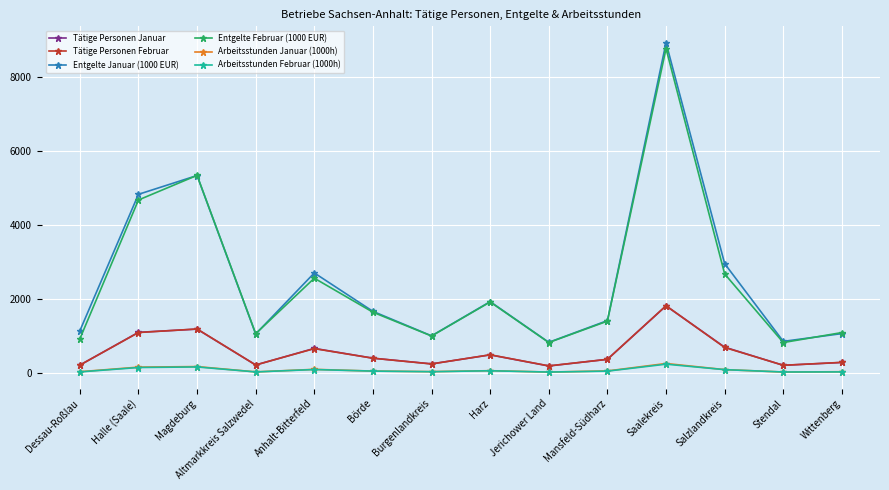

At how many categories does at least one series exceed 2996?

3